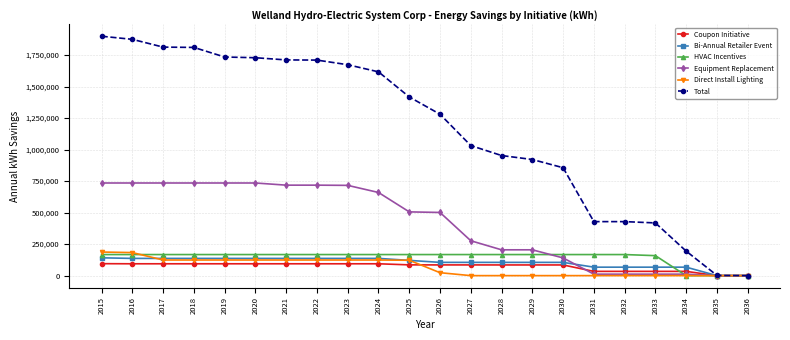

At how many categories does at least one series exceed 354421?

19